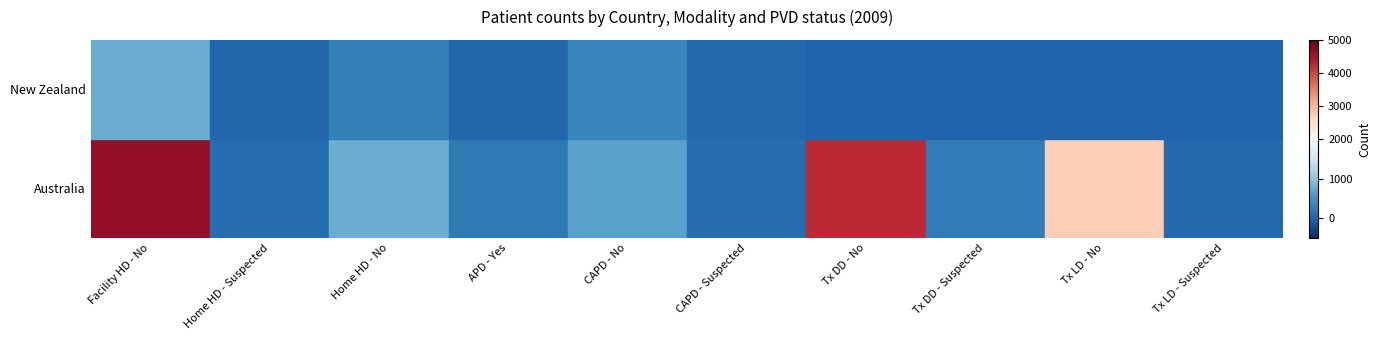

At which category is the sum across all series the highest?

Facility HD - No